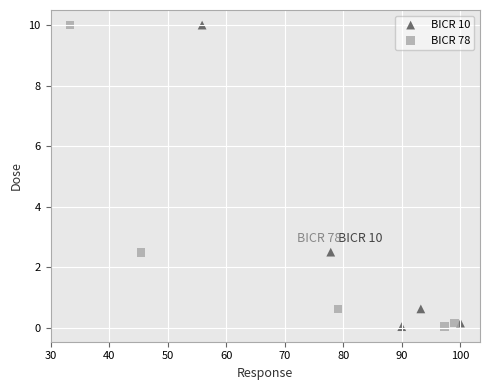

What are all the series names shown in the legend?

BICR 10, BICR 78